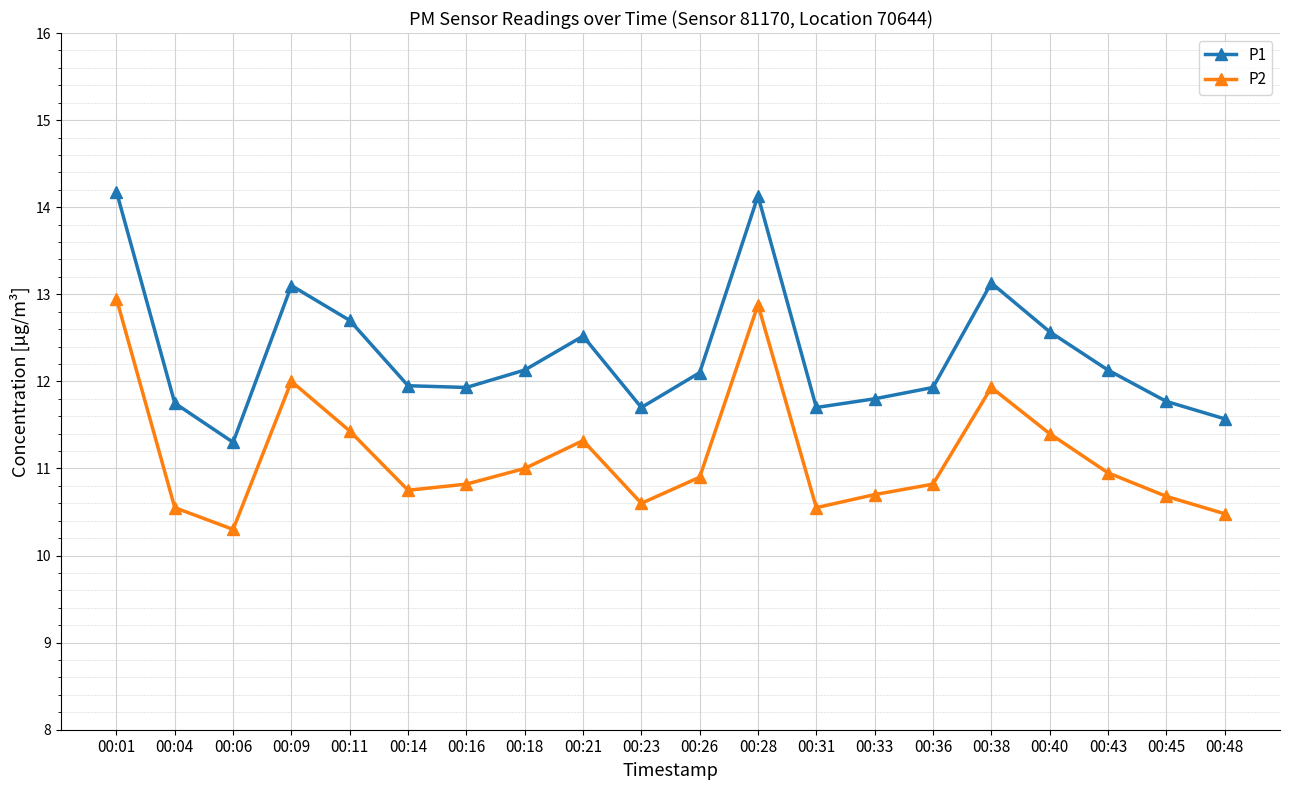

Between 00:23 and 00:28, which series saw the biggest shift?

P1